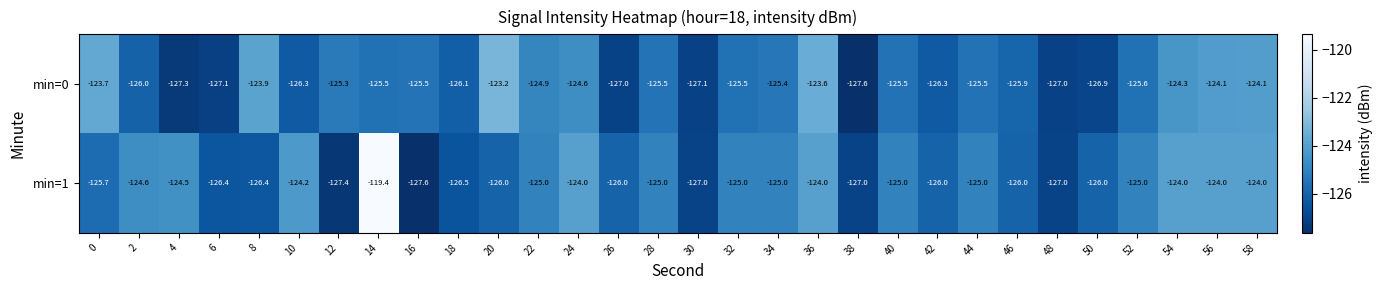

What is the smallest value displayed?

-127.6